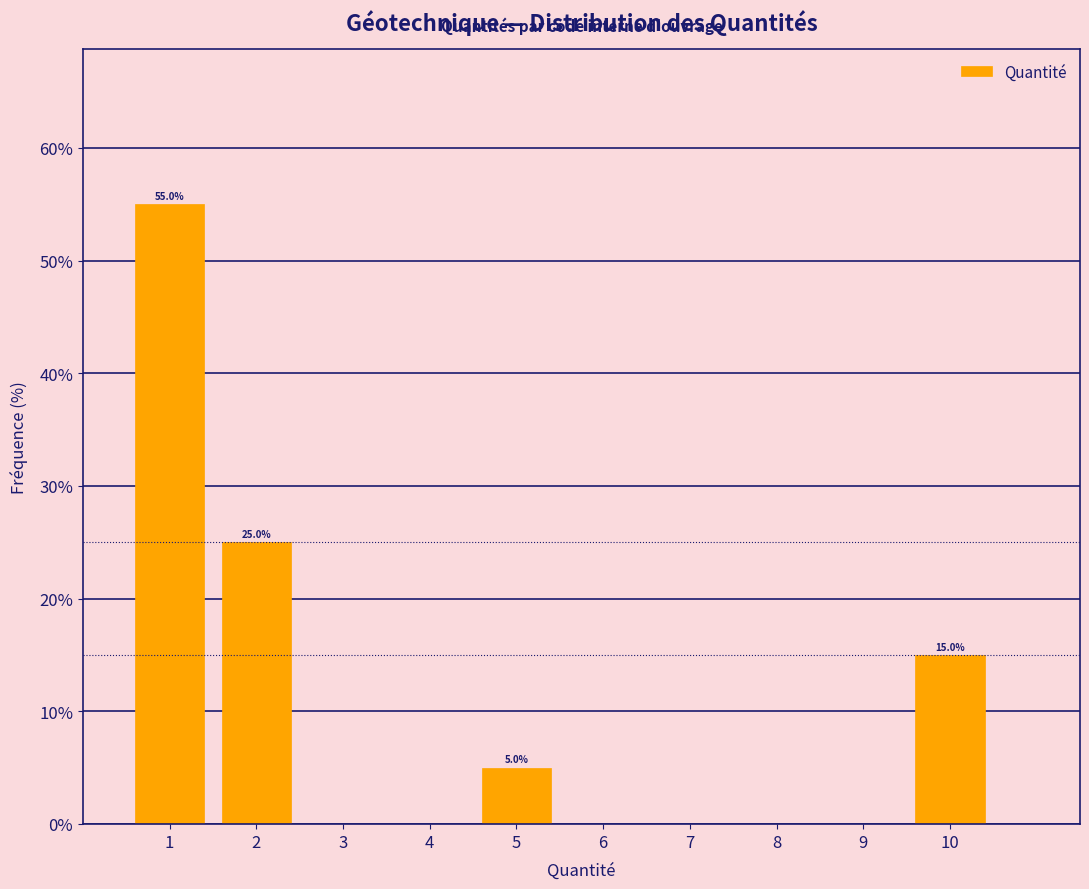

Over which range of the x-axis is the bar tallest?

0.5 to 1.5